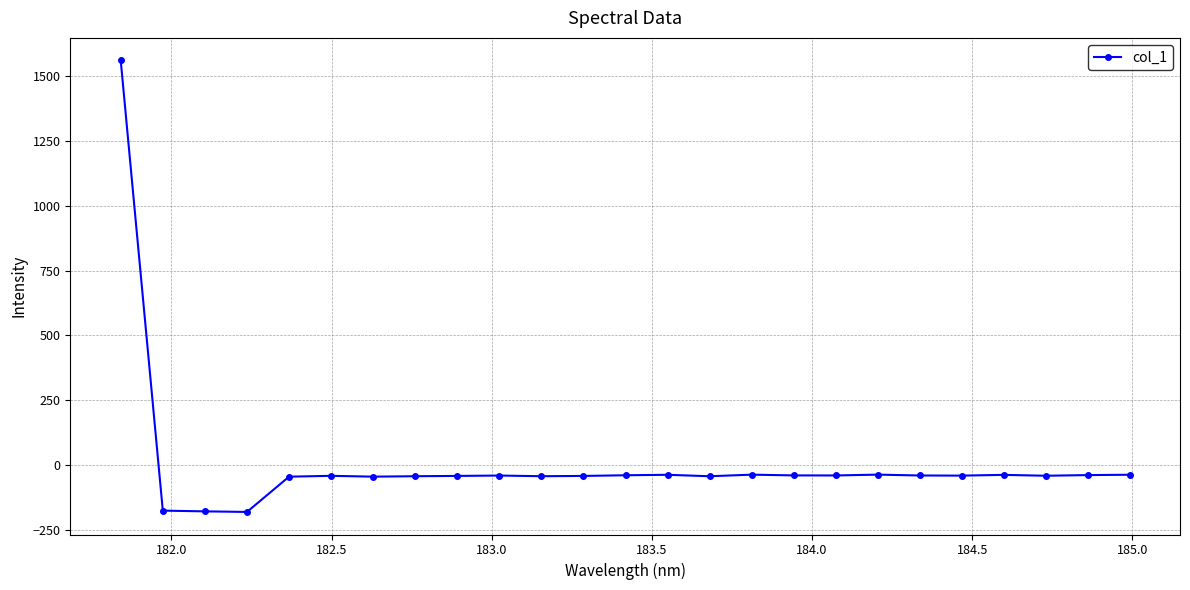

True or false: there are more than 0 points higher than both neighbors.

True